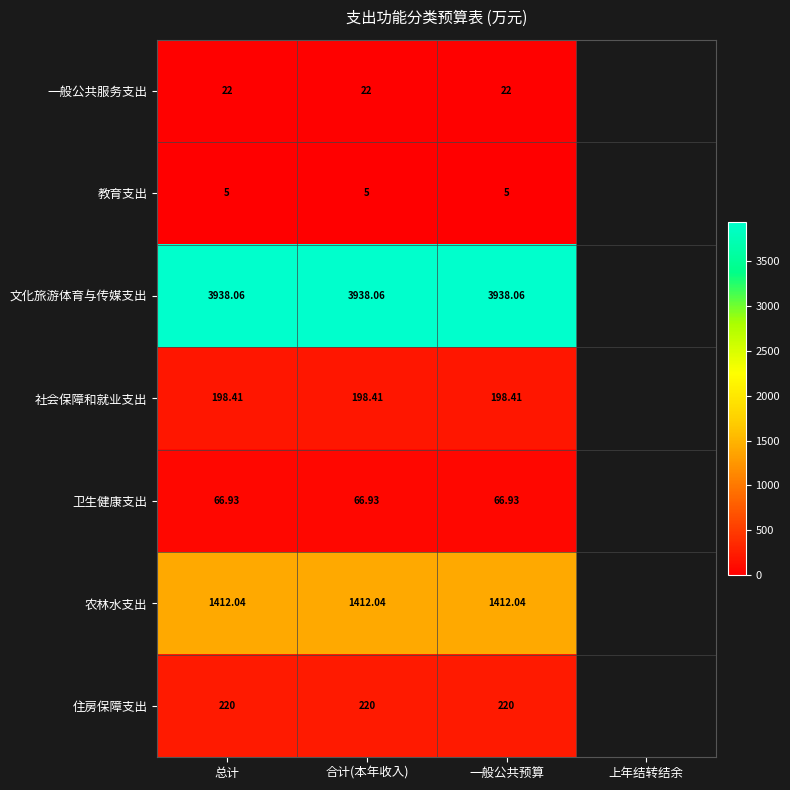

What is the maximum value shown in the chart?

3938.1